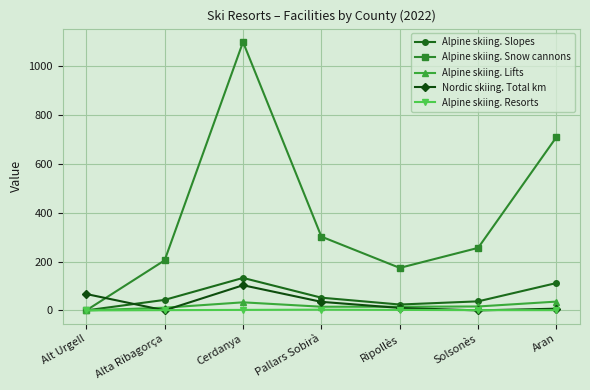

What is the label of the 2nd point from the right?

Solsonès